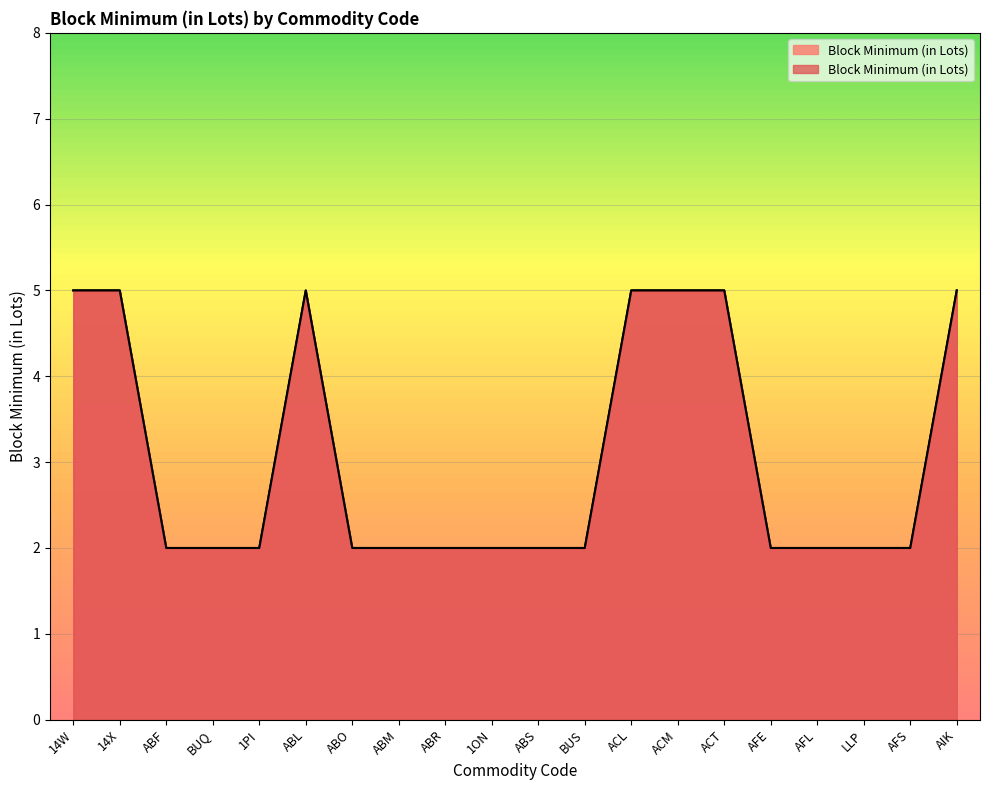

Reading right to left, transcribe all the data shown in this chart.

5	2	2	2	2	5	5	5	2	2	2	2	2	2	5	2	2	2	5	5